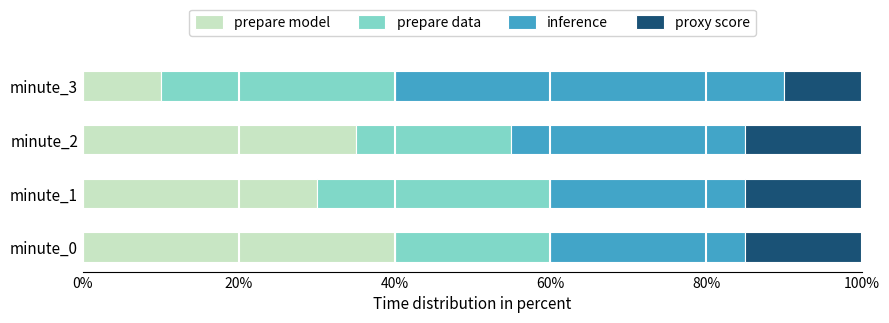

Count the number of categories in the chart.

4